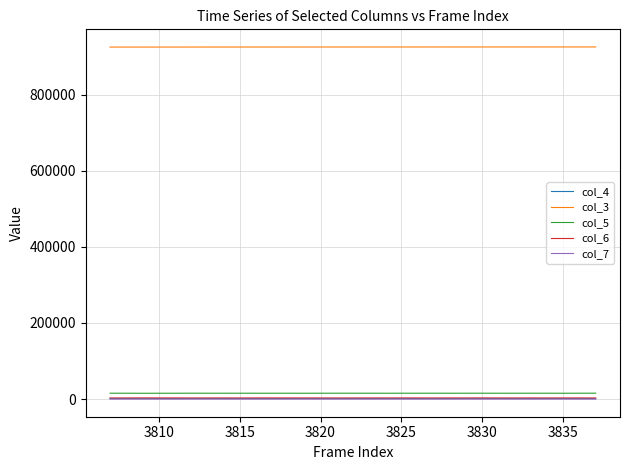

Which series has the largest total across all categories?

col_3